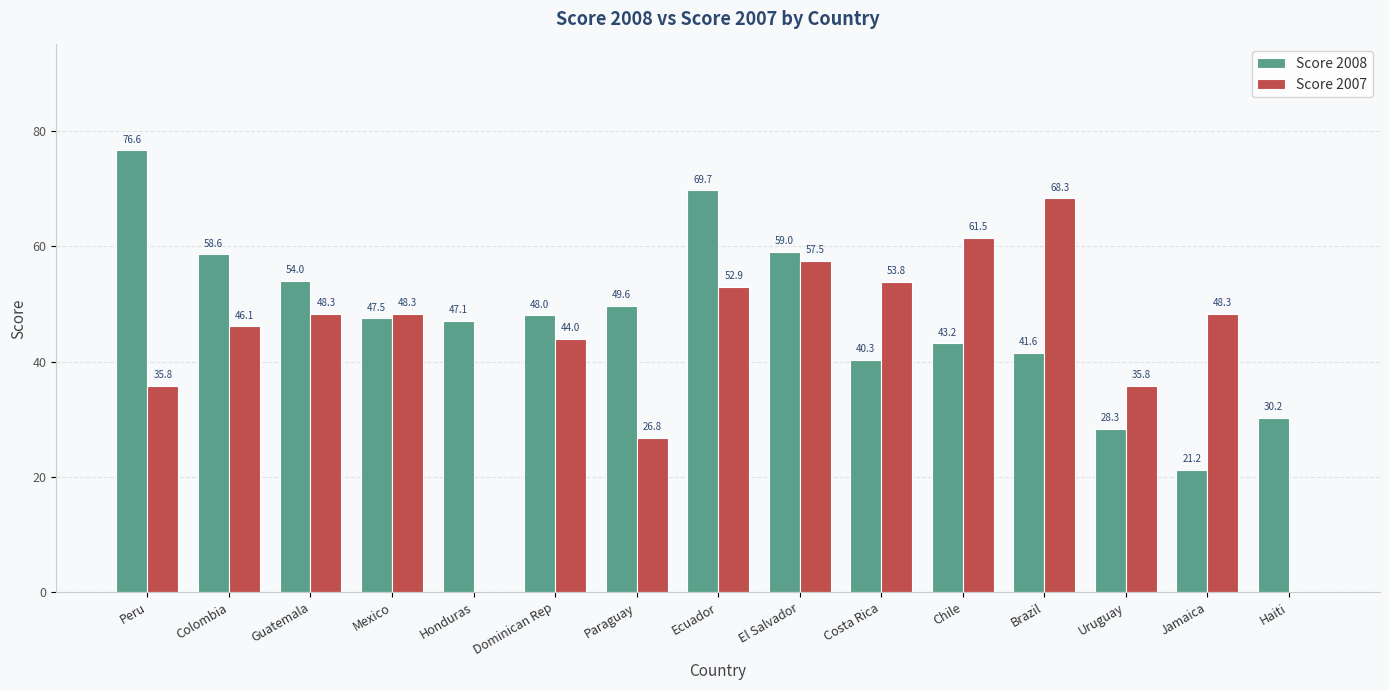

What is the sum of the Score 2007 values at Uruguay and Mexico?

84.1